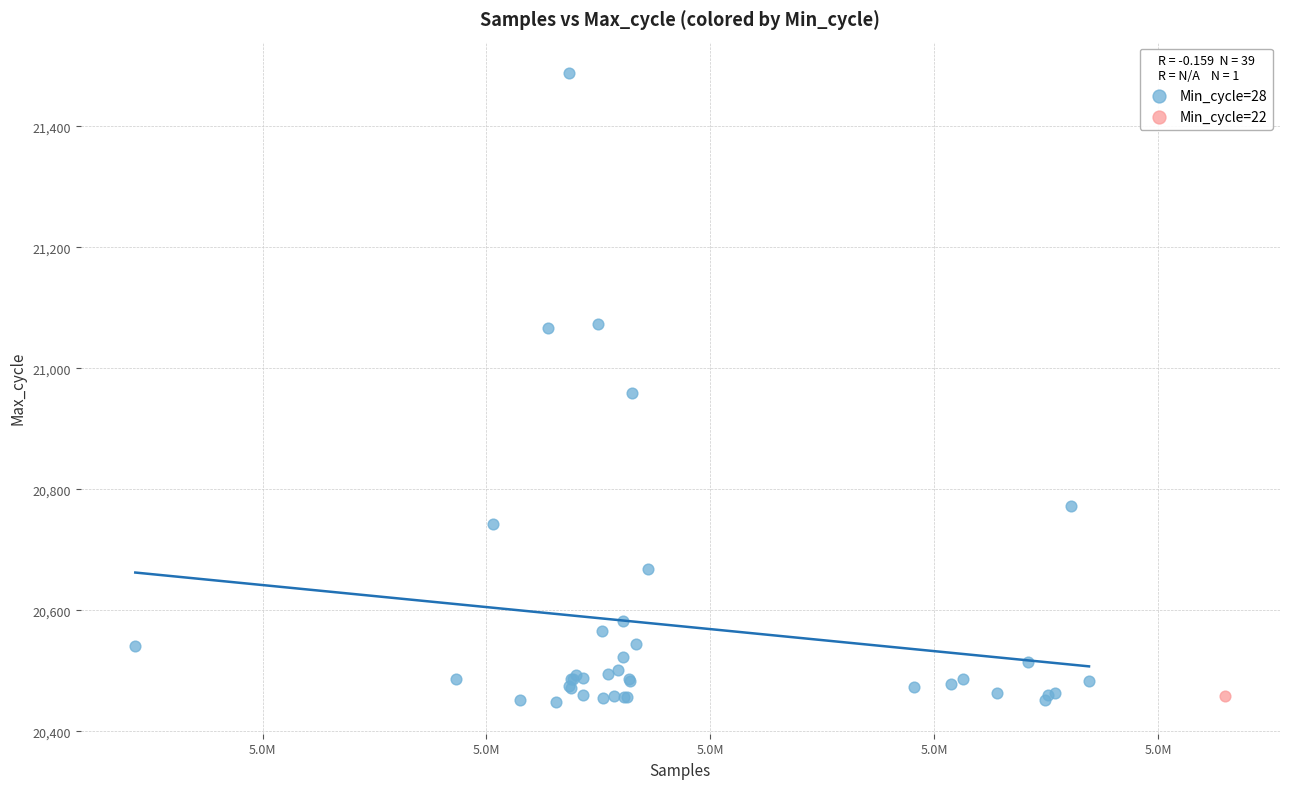

What are all the series names shown in the legend?

Min_cycle=28, Min_cycle=22